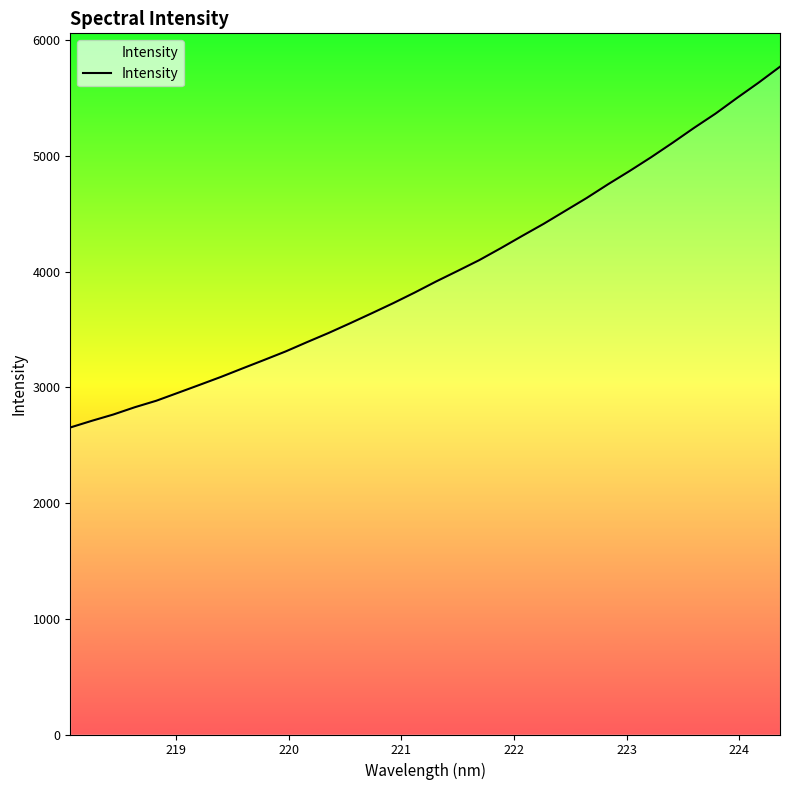

Does the chart have visible grid lines?

No